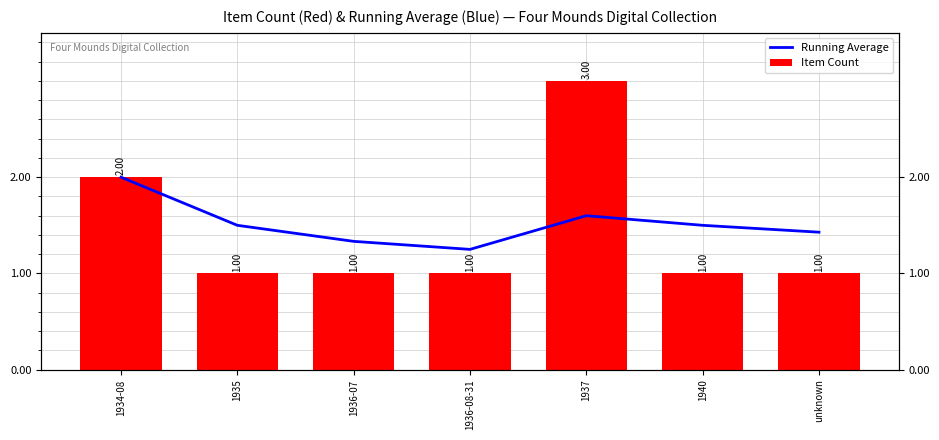

How many data points does each series have?

7